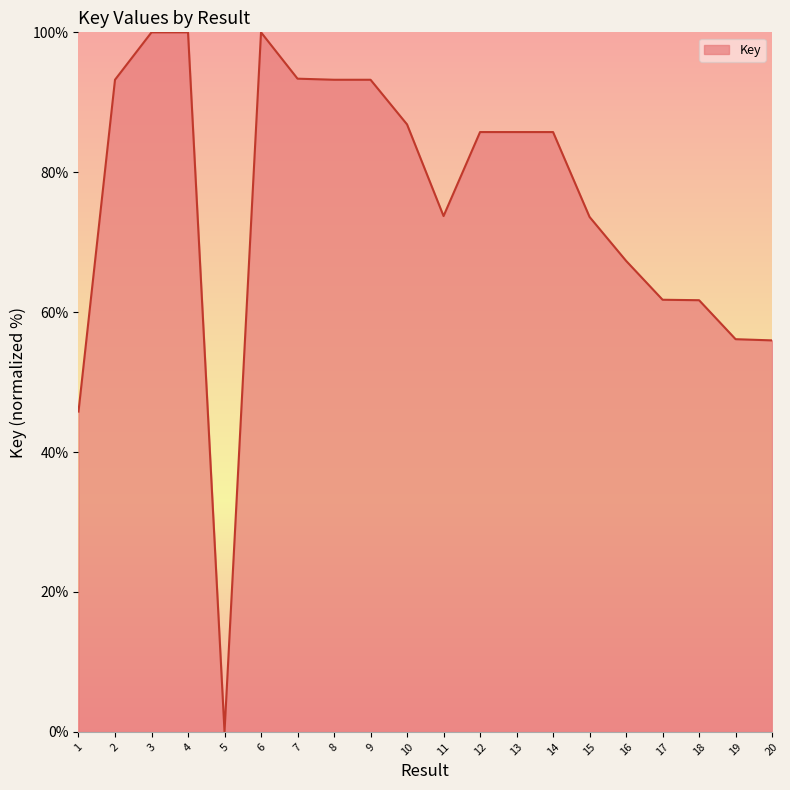

What is the difference between the second highest and minimum values?

100.0